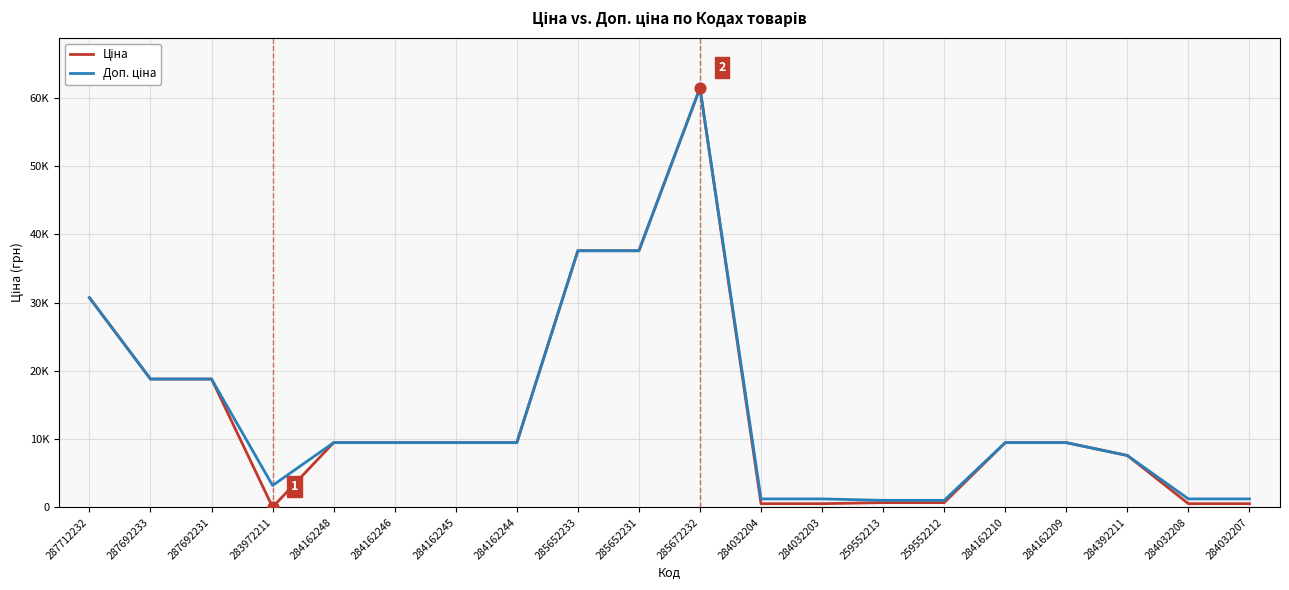

Is this an area chart (filled region under the line)?

No